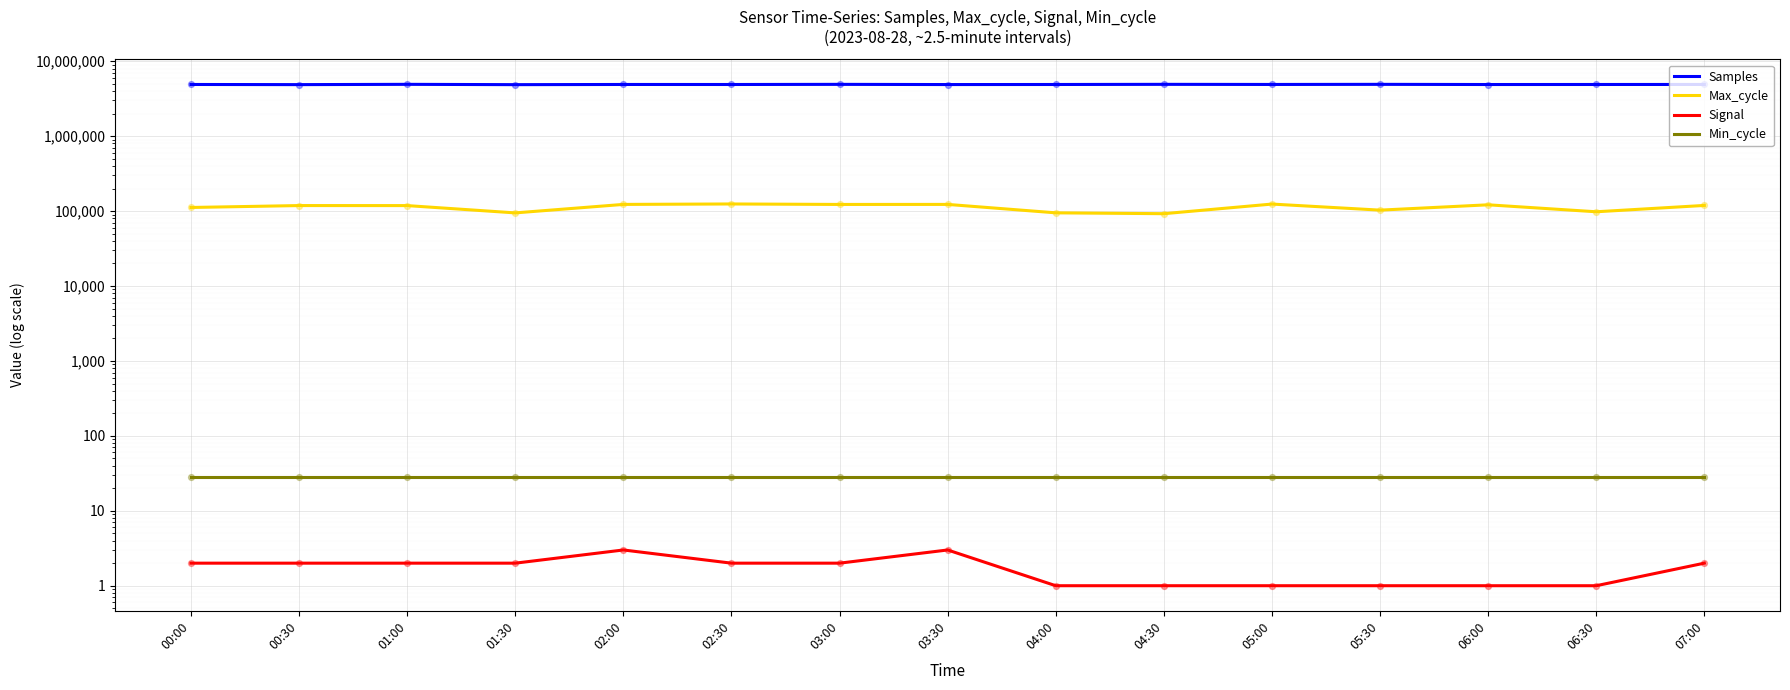

Which series reaches the minimum Y coordinate?

Signal